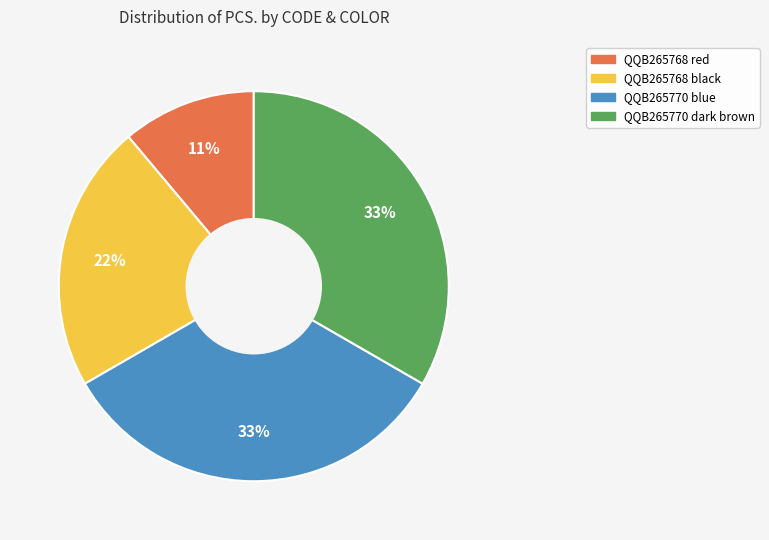

What is the smallest slice in the pie chart?

QQB265768 red